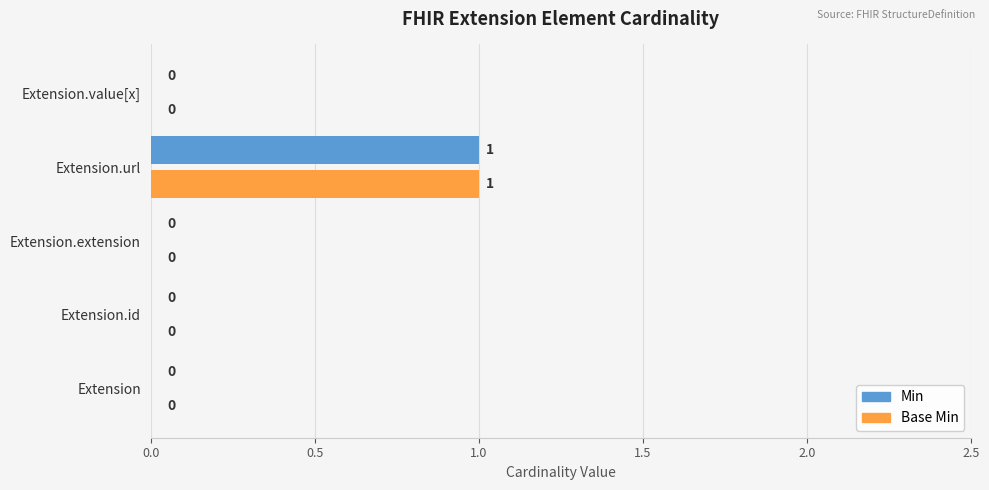

The Min series shows 0 at Extension. True or false?

True